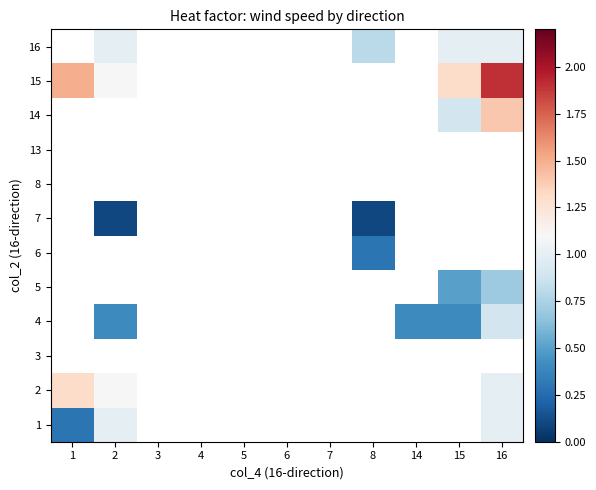

Reading left to right, transcribe all the data shown in this chart.

1: 1=0.3	2=1.0	3=0.0	4=0.0	5=0.0	6=0.0	7=0.0	8=0.0	14=0.0	15=0.0	16=1.0
2: 1=1.3	2=1.1	3=0.0	4=0.0	5=0.0	6=0.0	7=0.0	8=0.0	14=0.0	15=0.0	16=1.0
3: 1=0.0	2=0.0	3=0.0	4=0.0	5=0.0	6=0.0	7=0.0	8=0.0	14=0.0	15=0.0	16=0.0
4: 1=0.0	2=0.4	3=0.0	4=0.0	5=0.0	6=0.0	7=0.0	8=0.0	14=0.4	15=0.4	16=0.9
5: 1=0.0	2=0.0	3=0.0	4=0.0	5=0.0	6=0.0	7=0.0	8=0.0	14=0.0	15=0.5	16=0.7
6: 1=0.0	2=0.0	3=0.0	4=0.0	5=0.0	6=0.0	7=0.0	8=0.3	14=0.0	15=0.0	16=0.0
7: 1=0.0	2=0.1	3=0.0	4=0.0	5=0.0	6=0.0	7=0.0	8=0.1	14=0.0	15=0.0	16=0.0
8: 1=0.0	2=0.0	3=0.0	4=0.0	5=0.0	6=0.0	7=0.0	8=0.0	14=0.0	15=0.0	16=0.0
13: 1=0.0	2=0.0	3=0.0	4=0.0	5=0.0	6=0.0	7=0.0	8=0.0	14=0.0	15=0.0	16=0.0
14: 1=0.0	2=0.0	3=0.0	4=0.0	5=0.0	6=0.0	7=0.0	8=0.0	14=0.0	15=0.9	16=1.4
15: 1=1.5	2=1.1	3=0.0	4=0.0	5=0.0	6=0.0	7=0.0	8=0.0	14=0.0	15=1.3	16=1.9
16: 1=0.0	2=1.0	3=0.0	4=0.0	5=0.0	6=0.0	7=0.0	8=0.8	14=0.0	15=1.0	16=1.0